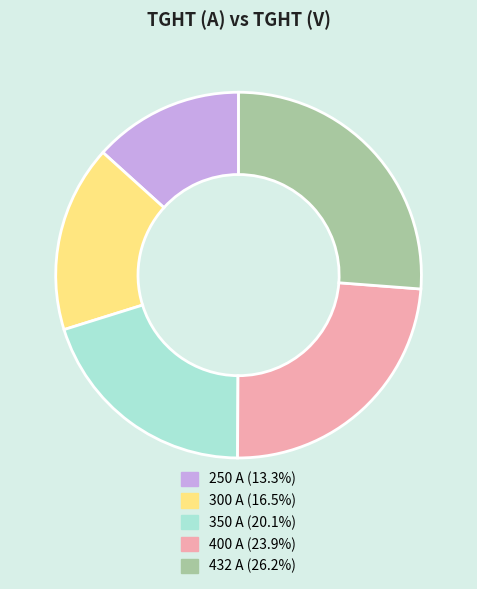

How many slices are in this pie chart?

5